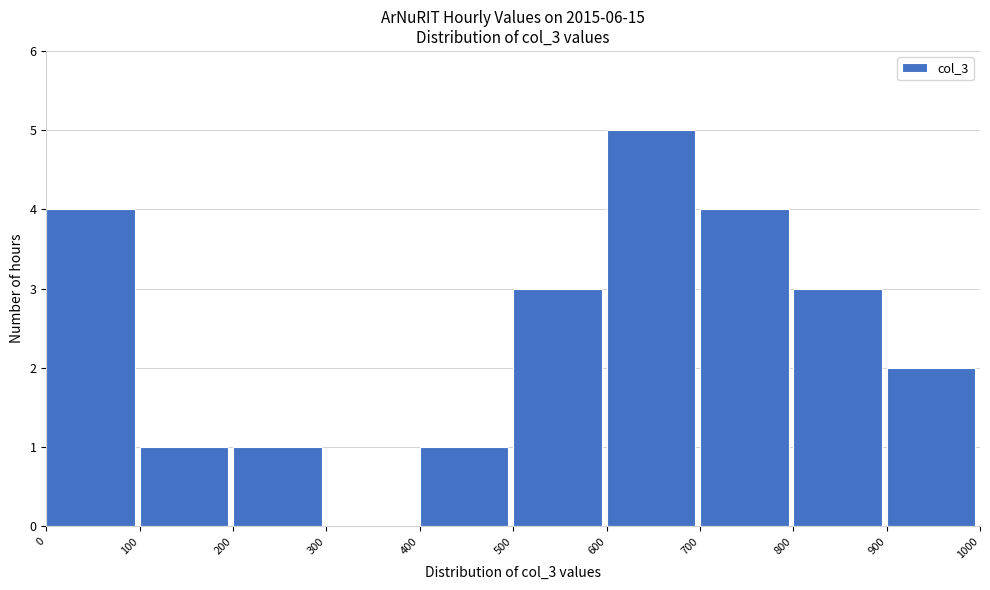

Reading left to right, transcribe this chart: for each bar, give the range it covers on the x-axis and its height. The values are not printed on the chart, so give them approximately, as read against the axis.

0 to 100: 4
100 to 200: 1
200 to 300: 1
300 to 400: 0
400 to 500: 1
500 to 600: 3
600 to 700: 5
700 to 800: 4
800 to 900: 3
900 to 1000: 2